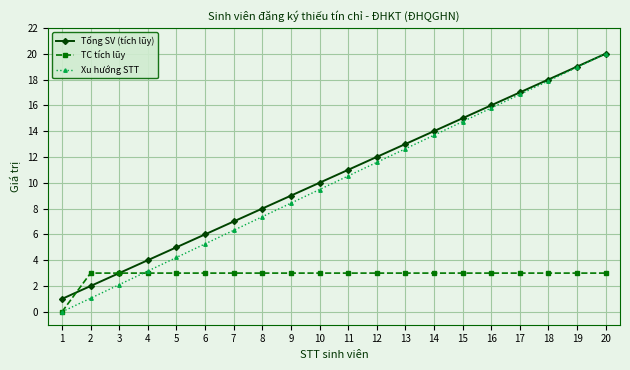

How many distinct data groups are displayed?

3